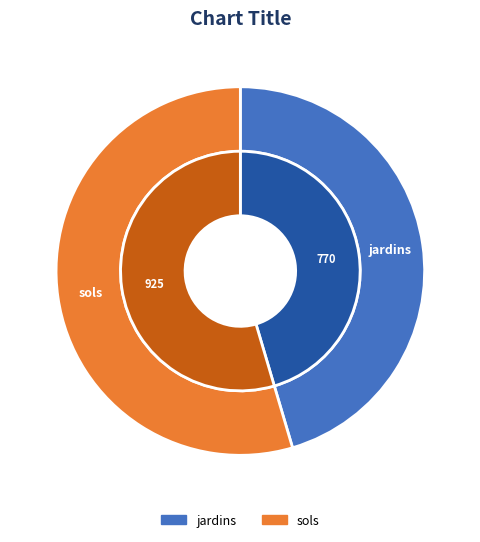

Approximately how many times larger is the value at jardins compared to sols?

0.8